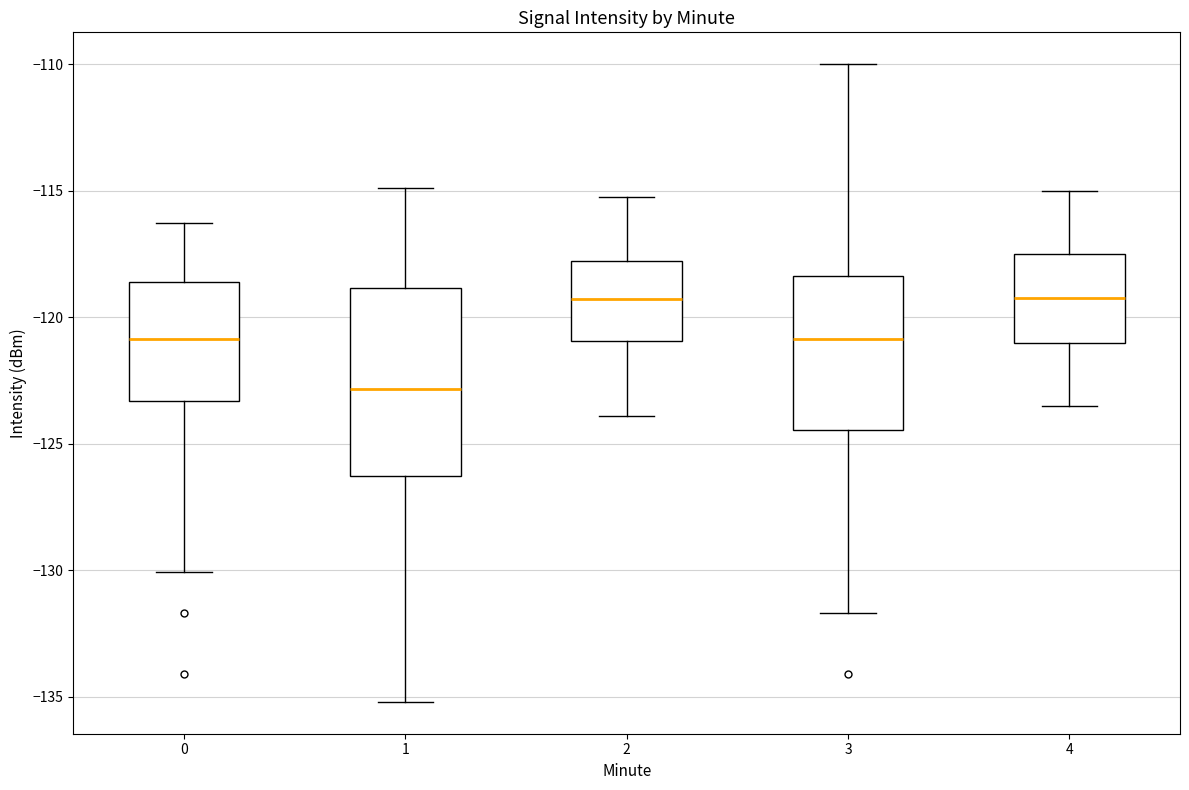

Comparing the boxes themselves (not the whiskers), which one is the tallest?

1